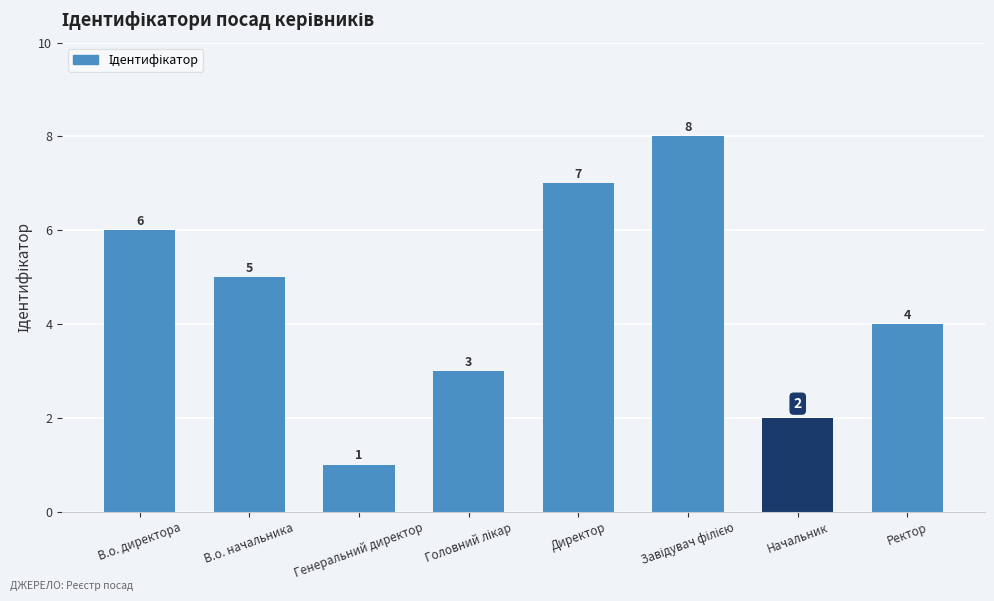

Is it true that the value at Ректор is 4?

True